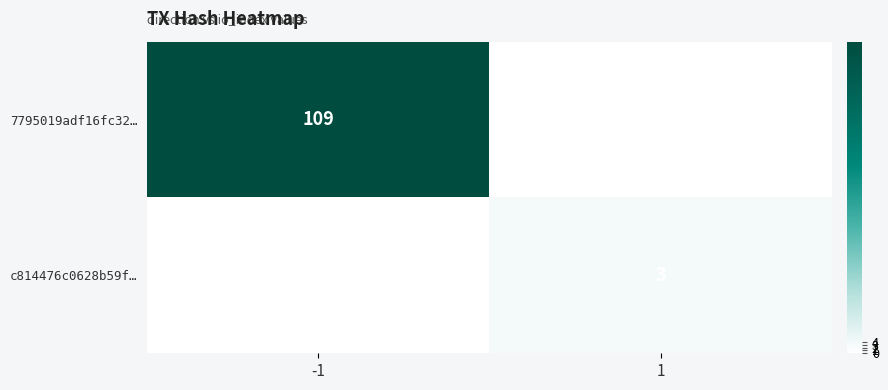

The c814476c0628b59f… series shows 3 at 1. True or false?

True